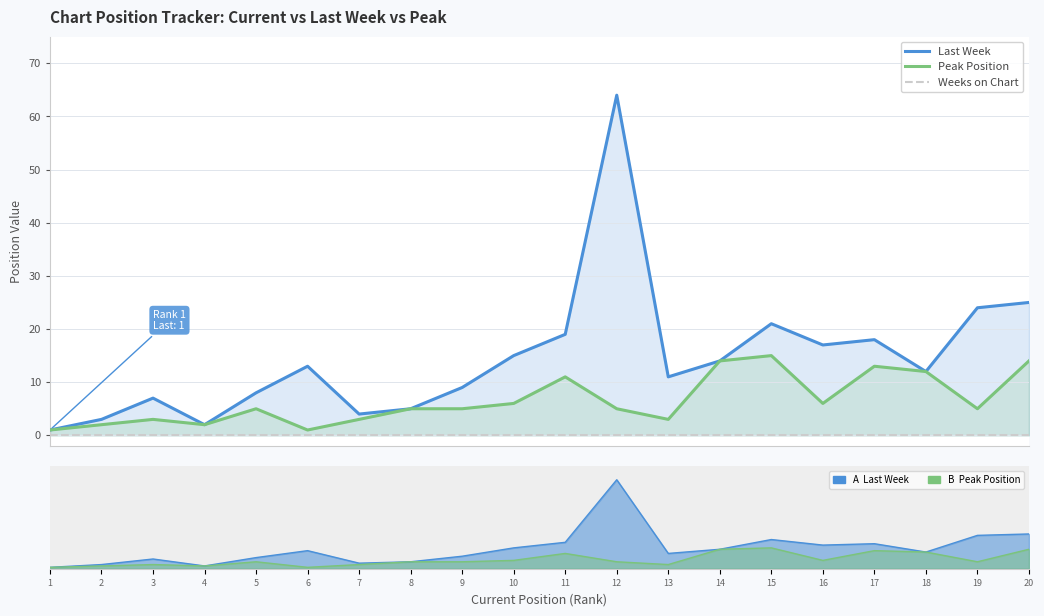

At which label does Peak Position first exceed 5?

10